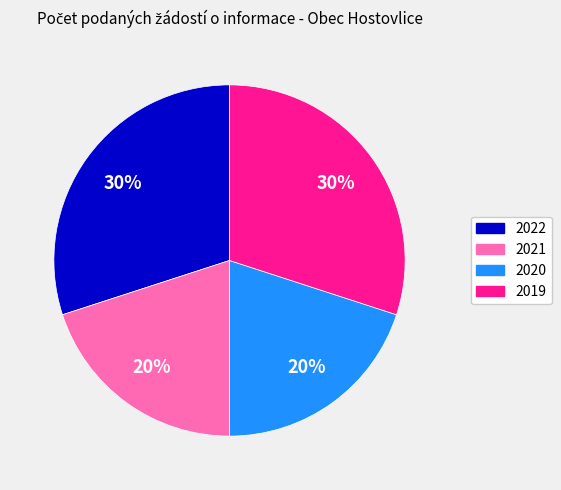

To the nearest percent, what is the difference between the largest and smallest slice percentages?

10%